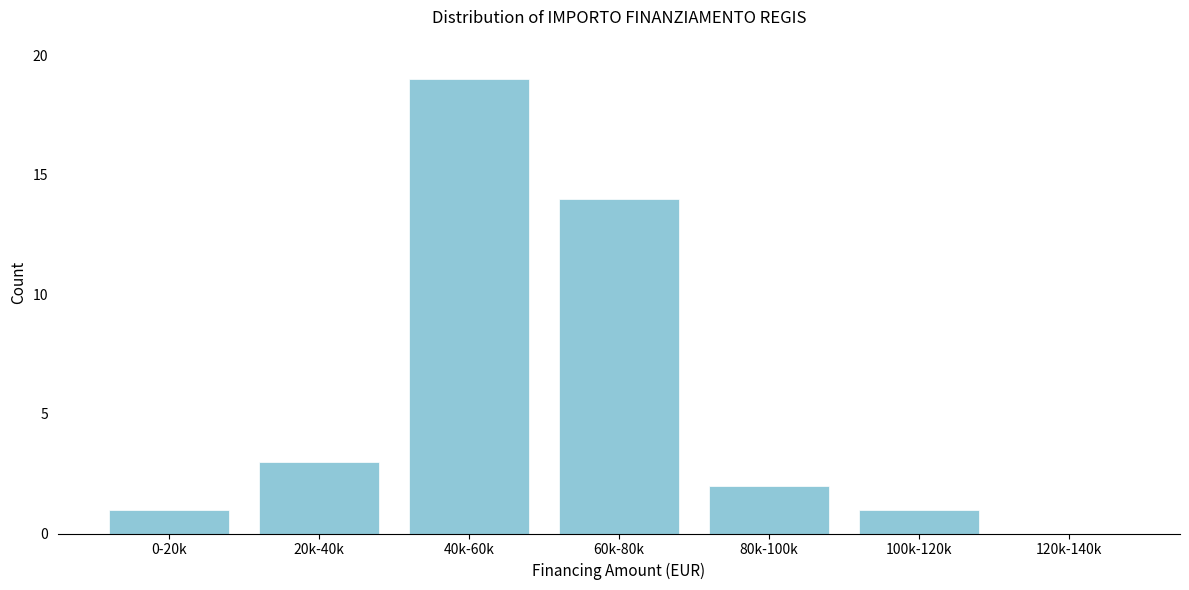

Reading left to right, what are all the values shown in this chart?

0-20k=1	20k-40k=3	40k-60k=19	60k-80k=14	80k-100k=2	100k-120k=1	120k-140k=0